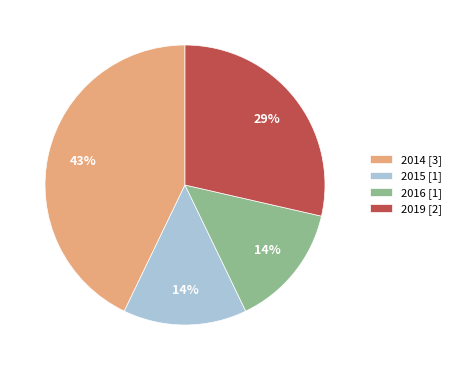

Between 2015 [1] and 2019 [2], which is larger?

2019 [2]